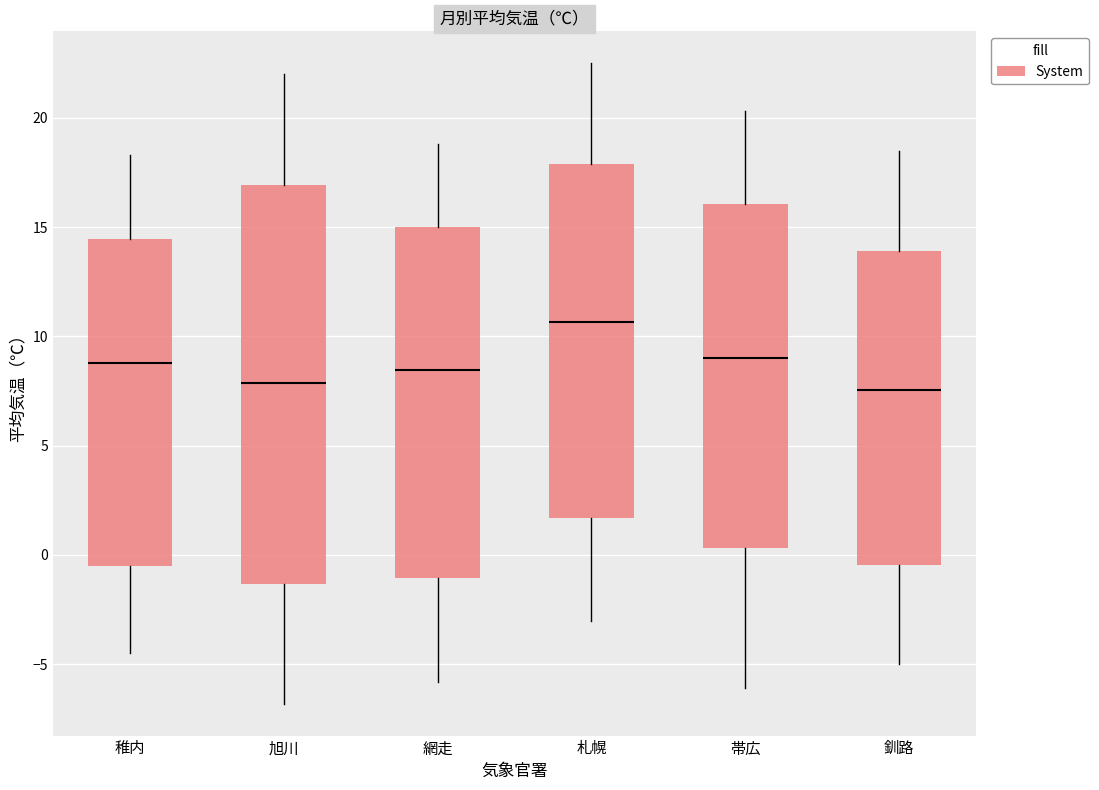

Reading left to right, transcribe this box plot: for each box, give where its median line is, the range the box spans, and where its two whiskers end, as read against the y-axis. The values are not printed on the chart, so give them approximately, as read against the axis.

稚内: median 9.0, box -0.5 to 14.5, whiskers -4.5 to 18.5
旭川: median 8.0, box -1.5 to 17.0, whiskers -7.0 to 22.0
網走: median 8.5, box -1.0 to 15.0, whiskers -6.0 to 19.0
札幌: median 10.5, box 1.5 to 18.0, whiskers -3.0 to 22.5
帯広: median 9.0, box 0.5 to 16.0, whiskers -6.0 to 20.5
釧路: median 7.5, box -0.5 to 14.0, whiskers -5.0 to 18.5